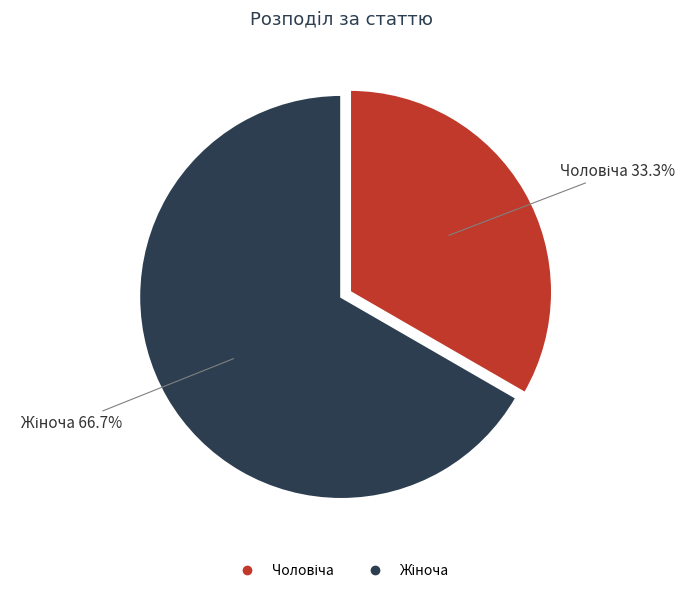

Is there a majority slice in this chart?

Yes